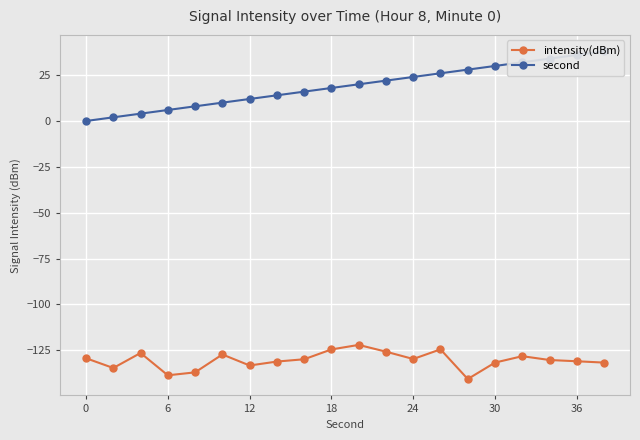

How many values in the second series are below 20?

10